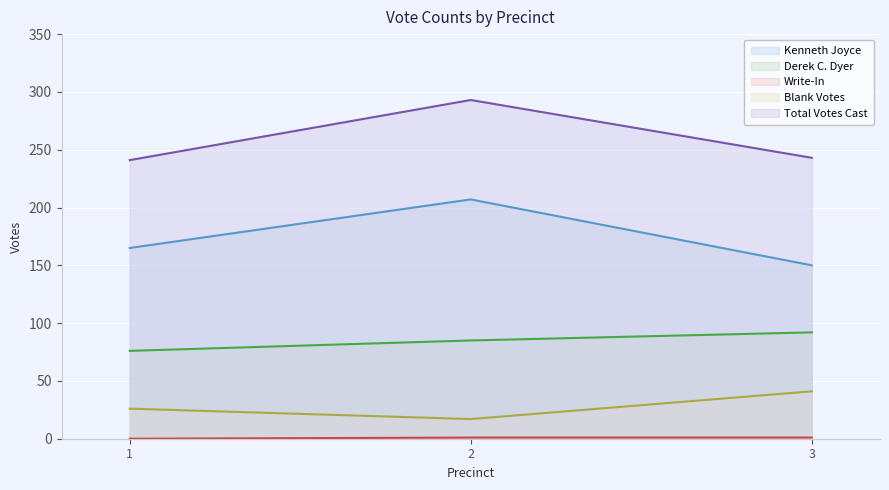

Reading left to right, what are all the values shown in this chart?

Kenneth Joyce: 165	207	150
Derek C. Dyer: 76	85	92
Write-In: 0	1	1
Blank Votes: 26	17	41
Total Votes Cast: 241	293	243